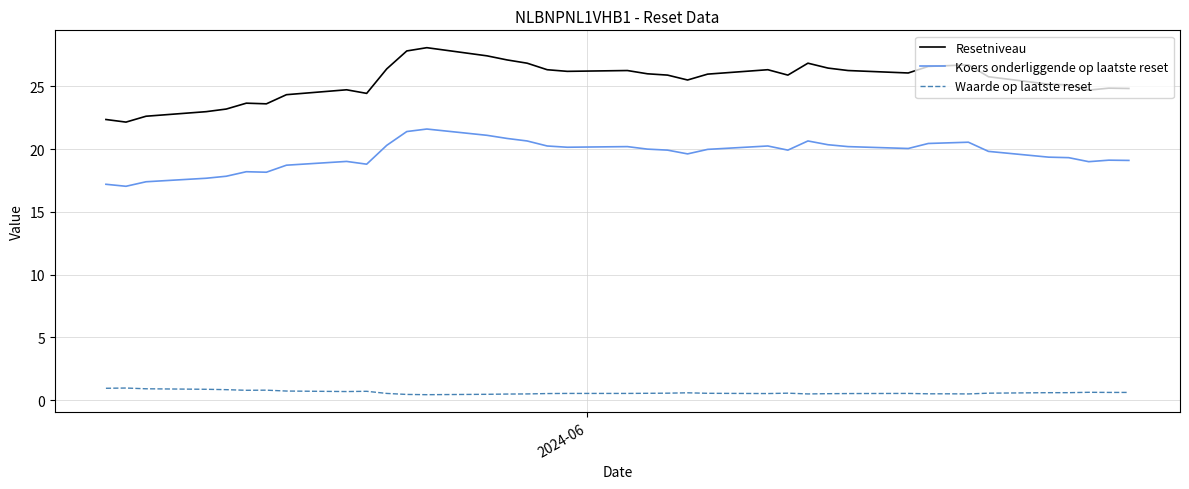

What is the highest value of the Koers onderliggende op laatste reset series?

21.6